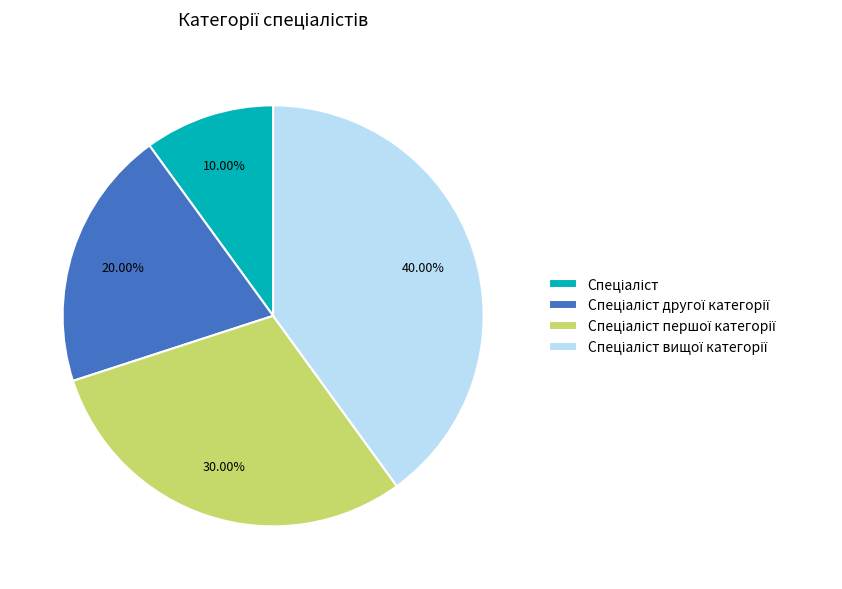

How many slices are in this pie chart?

4